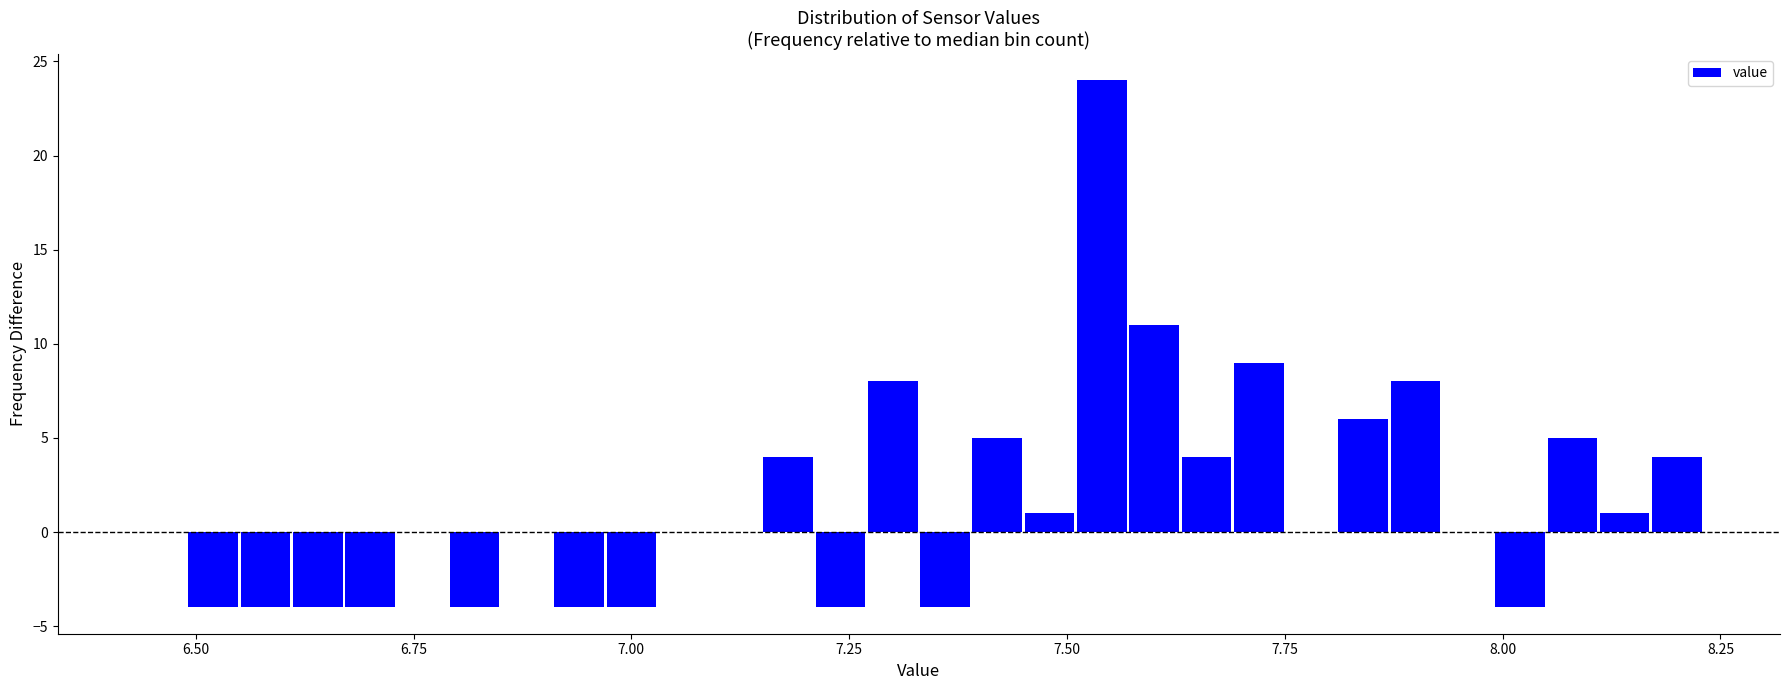

Read against the x-axis, roughly where is the centre of the tallest bar?

7.55